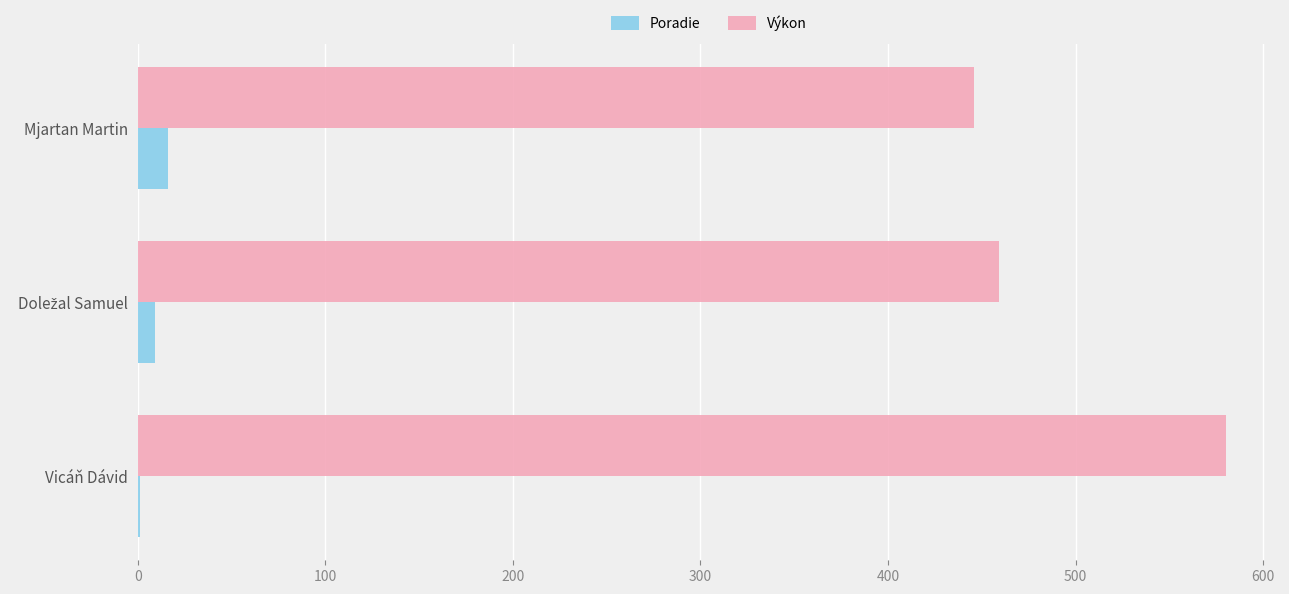

What is the sum of all Poradie values?

26